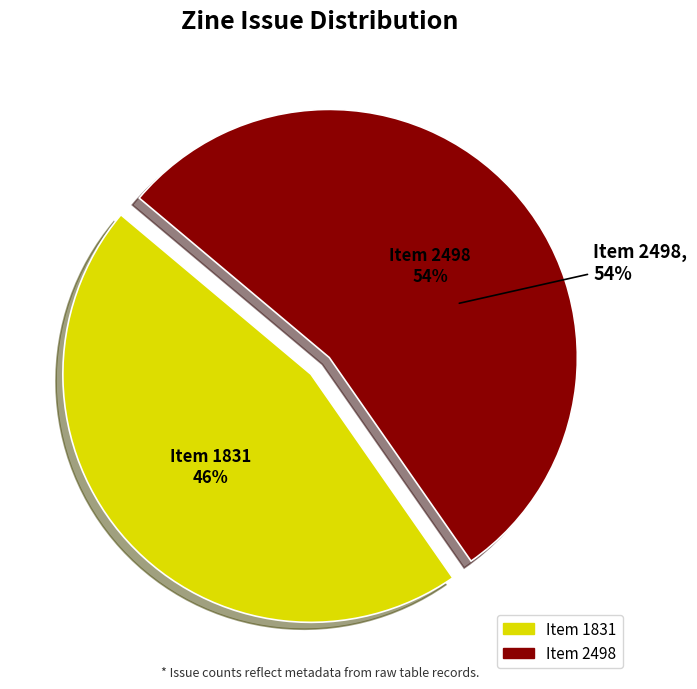

Between Item 1831 and Item 2498, which is larger?

Item 2498